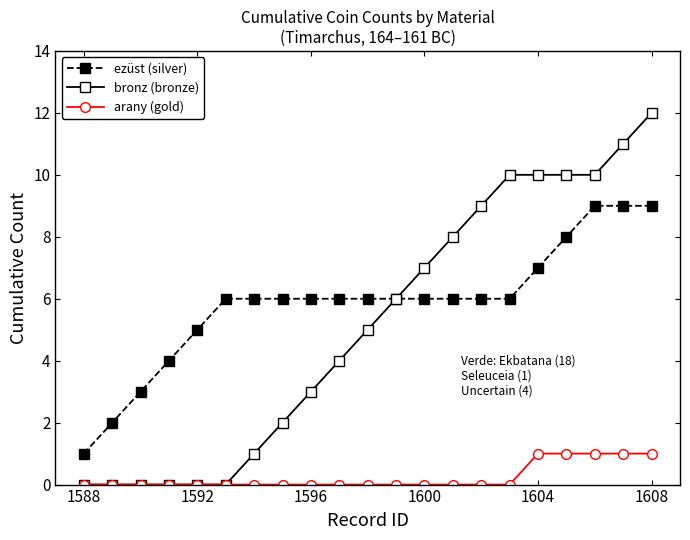

What is the highest value of the ezüst (silver) series?

9